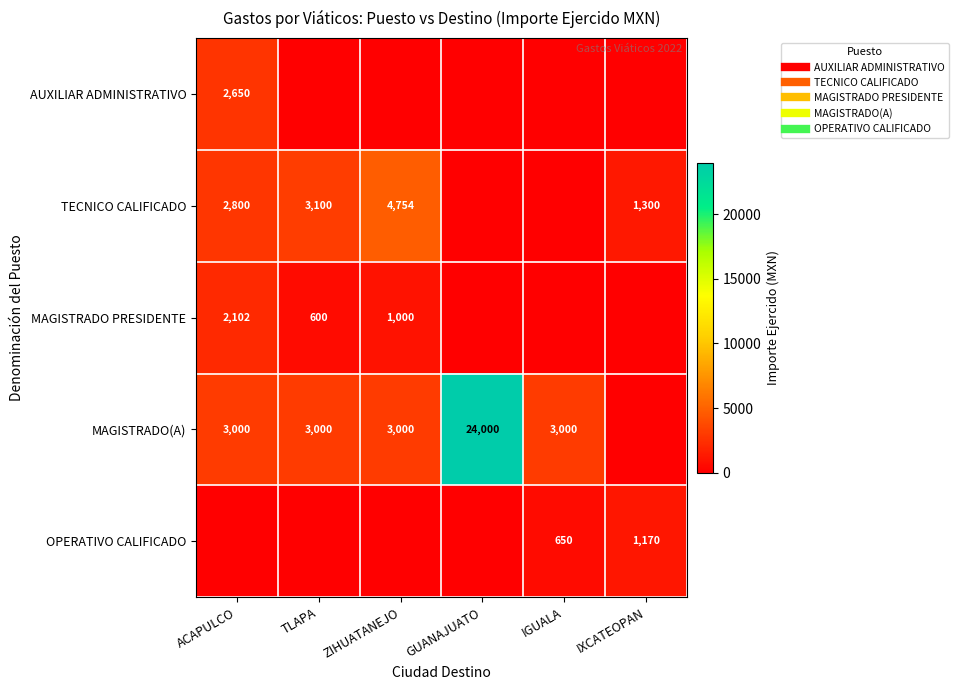

What is the spread (max minus min) of values at ACAPULCO?

3000.0